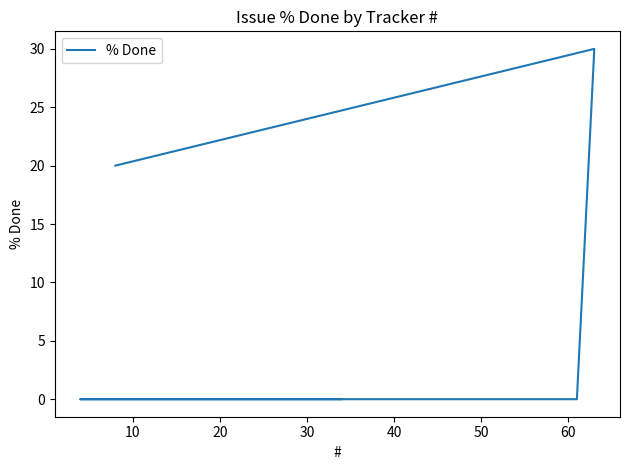

The chart shows a value of 0 at 30. True or false?

True